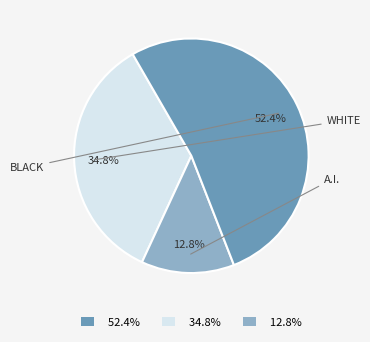

Is there any slice that represents more than half of the pie?

Yes